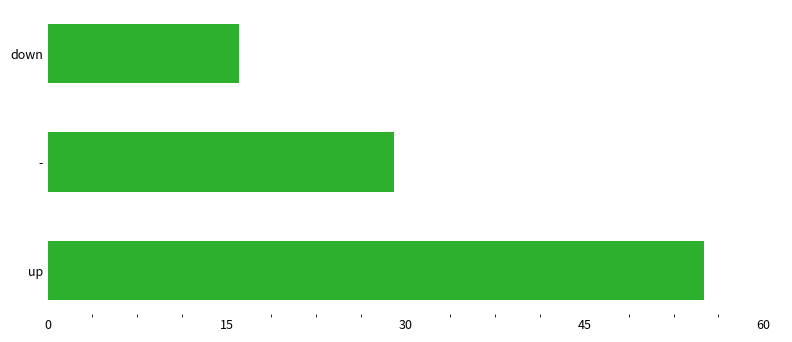

What is the maximum value shown in the chart?

55